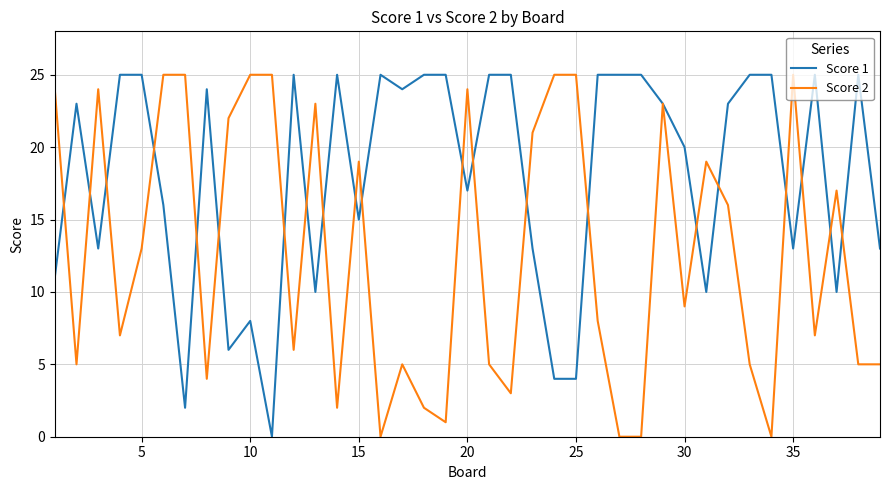

List the series in order of their overall mean, highest first.

Score 1, Score 2